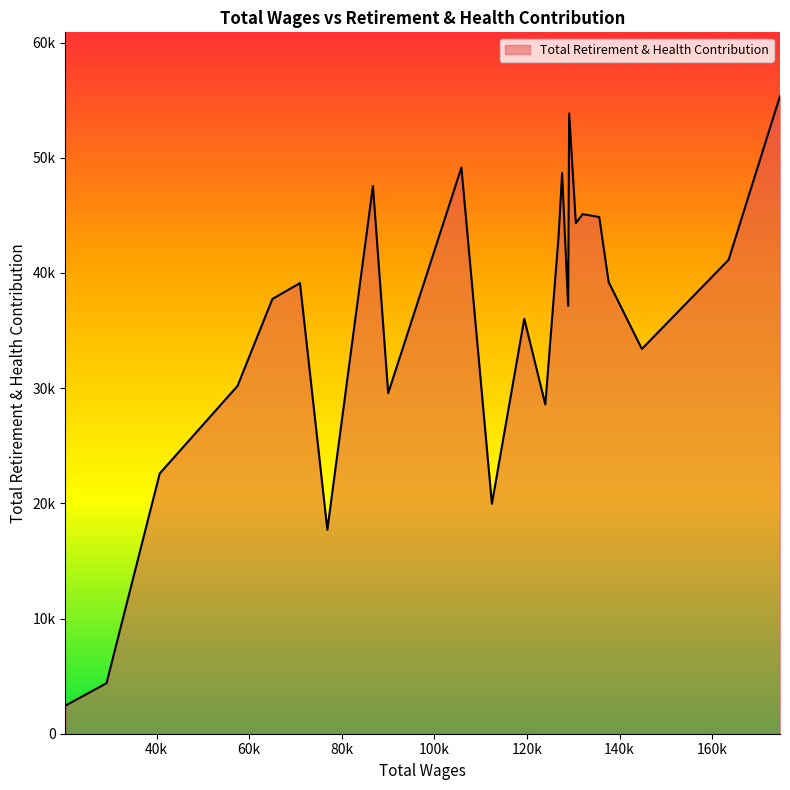

Is this an area chart (filled region under the line)?

Yes